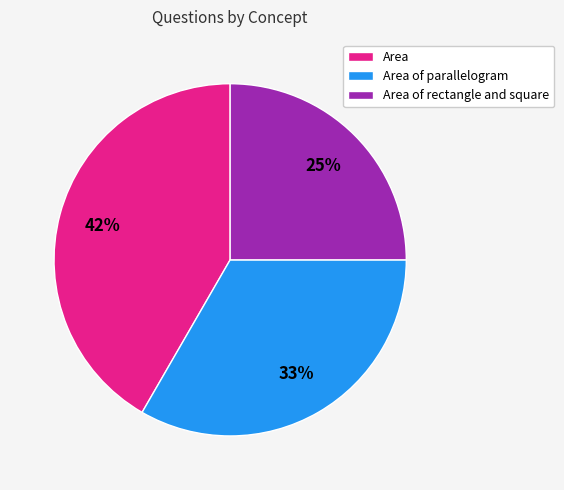

To the nearest percent, what percentage of the pie is Area of rectangle and square?

25%